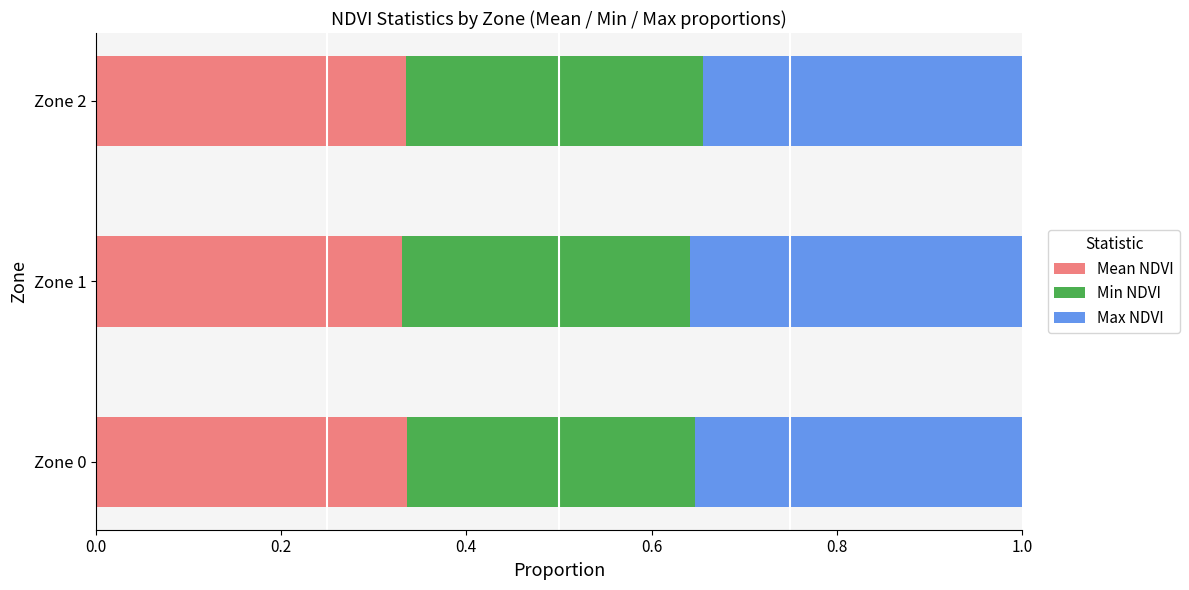

What is the total value across all series at Zone 0?

1.0